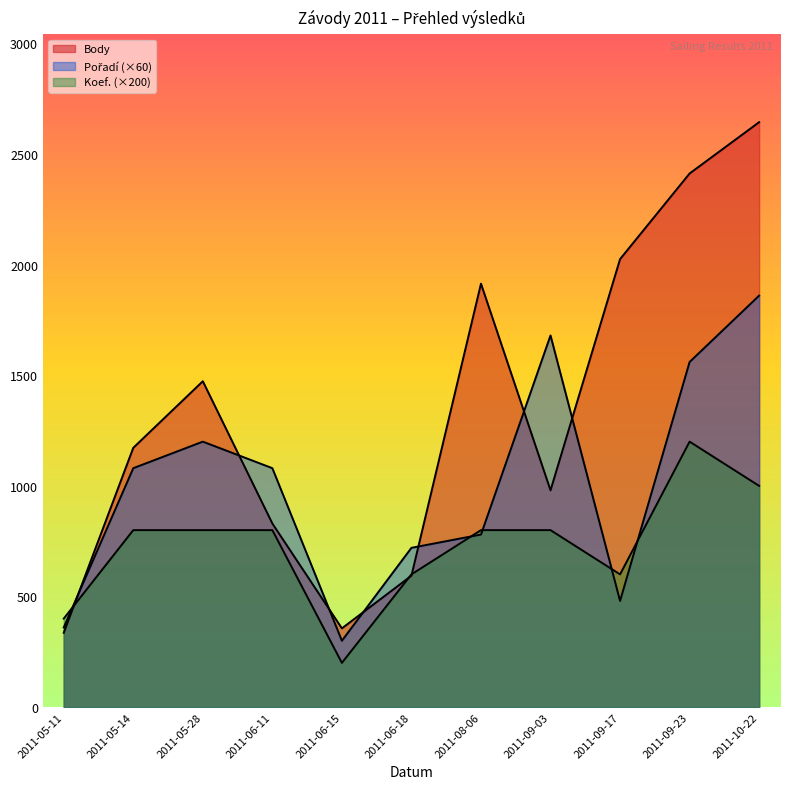

In Body, how many points are higher than both neighbors (excluding endpoints)?

2